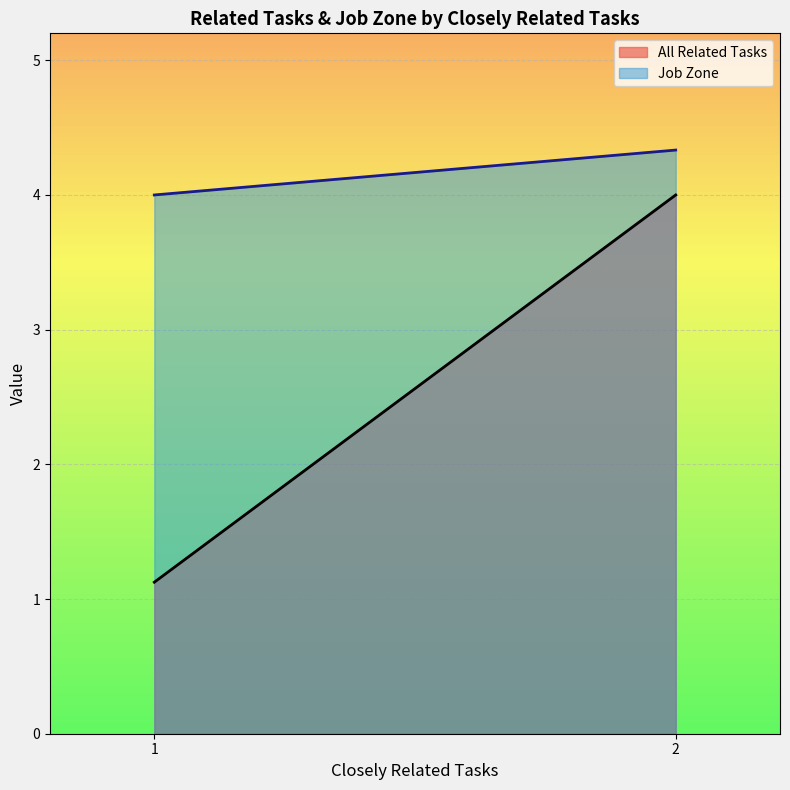

After their last crossing, which series has the higher values: All Related Tasks or Job Zone?

Job Zone